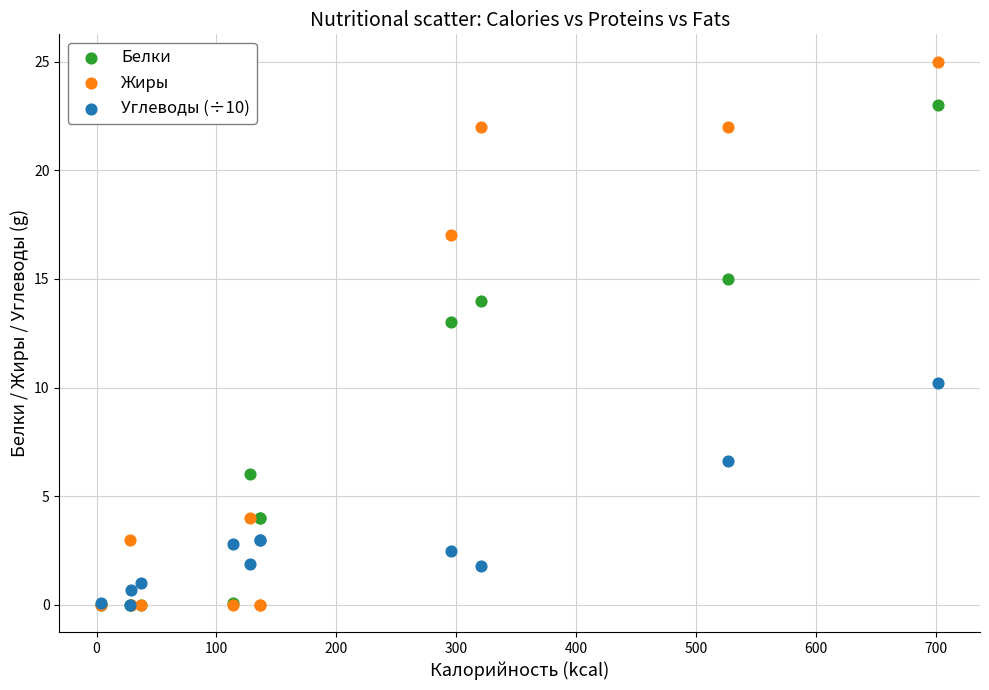

In the Белки series, what Y value is closest to 11?

13.0